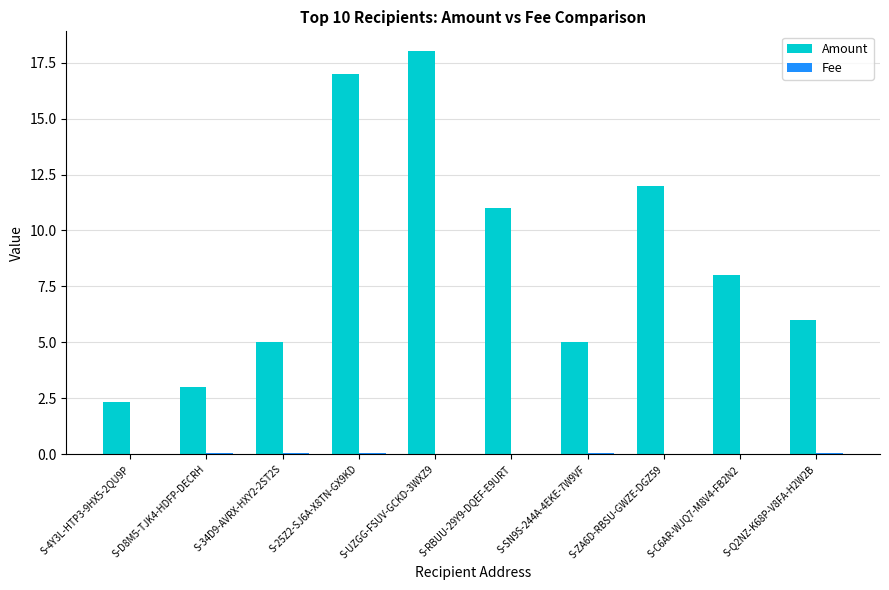

At which category is the sum across all series the highest?

S-UZGG-FSUV-GCKD-3WXZ9